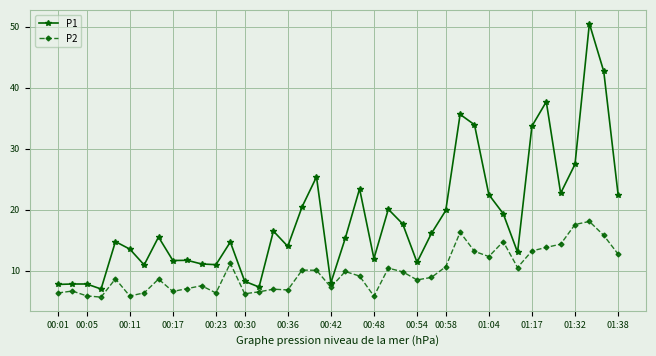

True or false: P2 has more than 2 points higher than both neighbors.

True